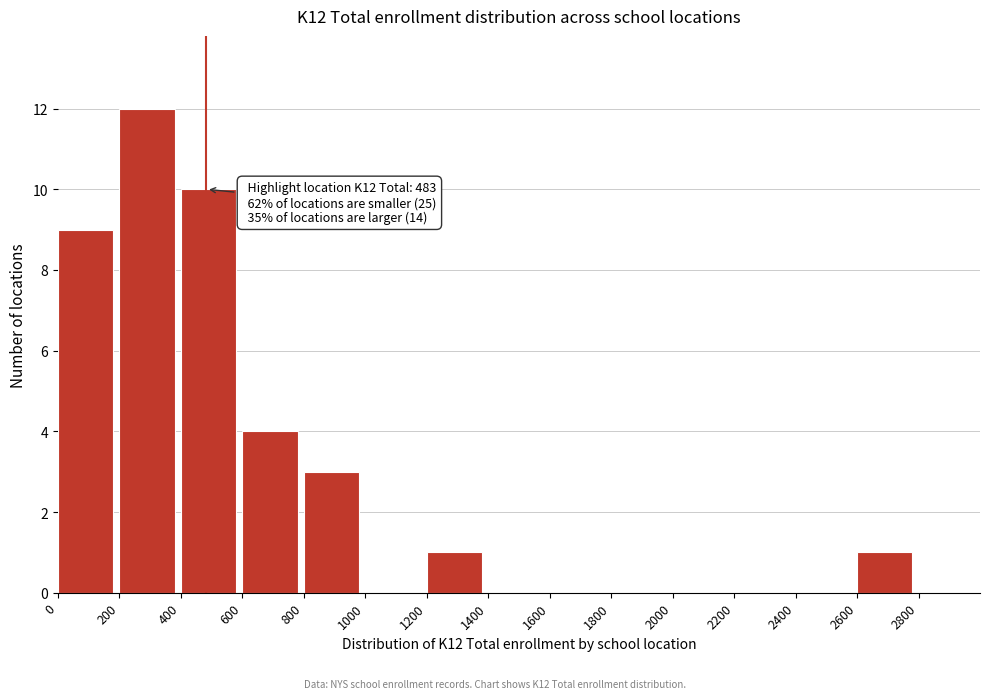

Over which range of the x-axis is the bar tallest?

200 to 400